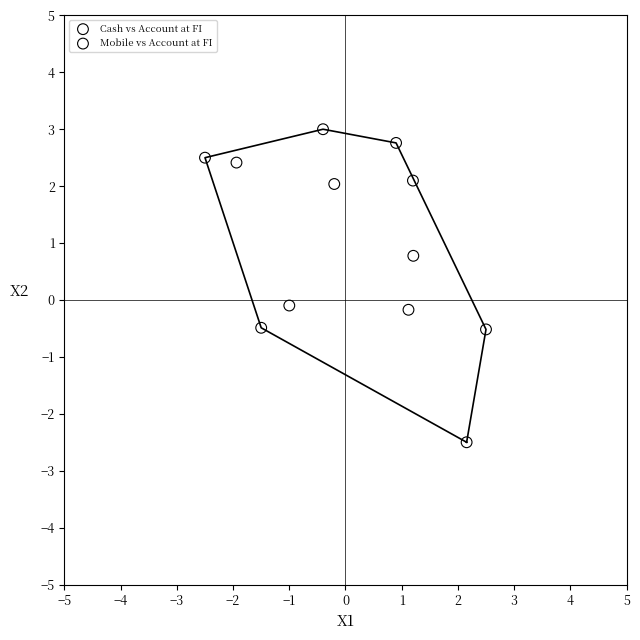

Which series contains the highest Y value?

Mobile vs Account at FI